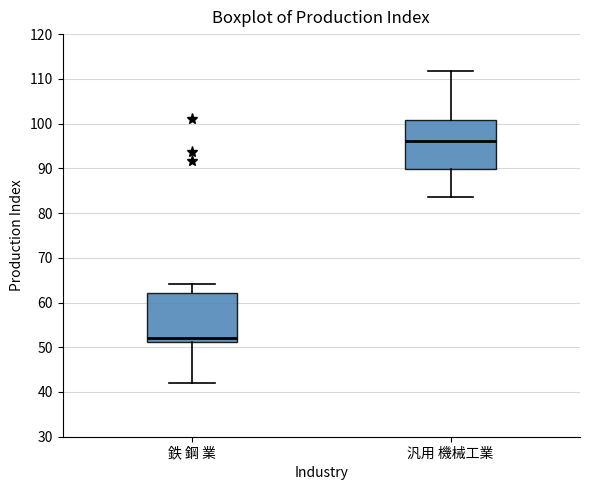

Reading left to right, read every box against the y-axis: the position of its median line, the range the box covers, and the ends of its whiskers. The values are not printed on the chart, so give them approximately, as read against the axis.

鉄 鋼 業: median 52, box 51 to 62, whiskers 42 to 64
汎用 機械工業: median 96, box 90 to 101, whiskers 84 to 112